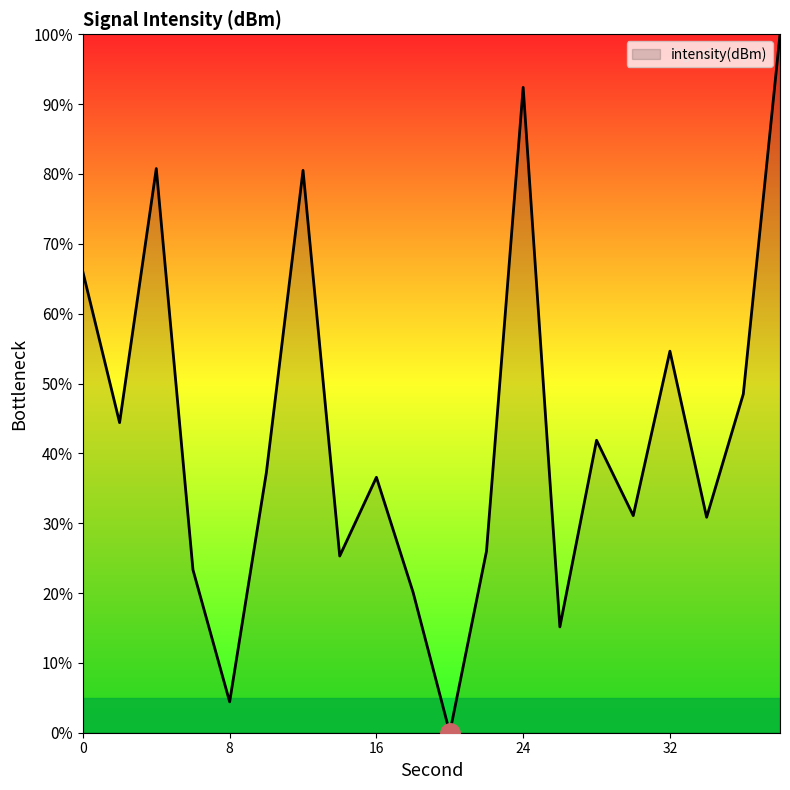

Does the chart display data point markers on the line(s)?

No